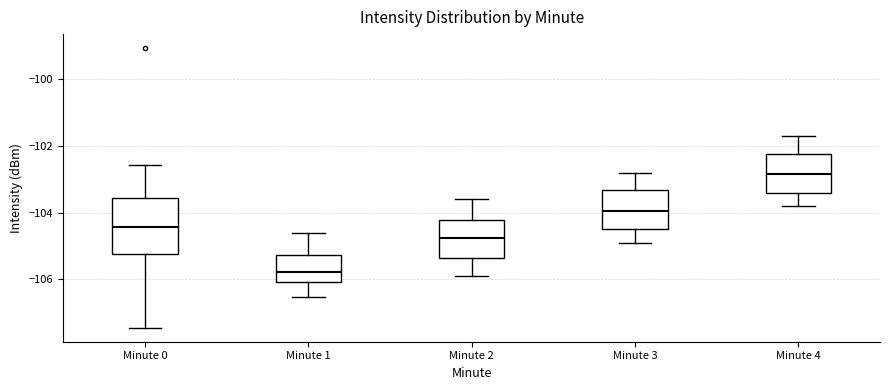

Comparing the boxes themselves (not the whiskers), which one is the tallest?

Minute 0